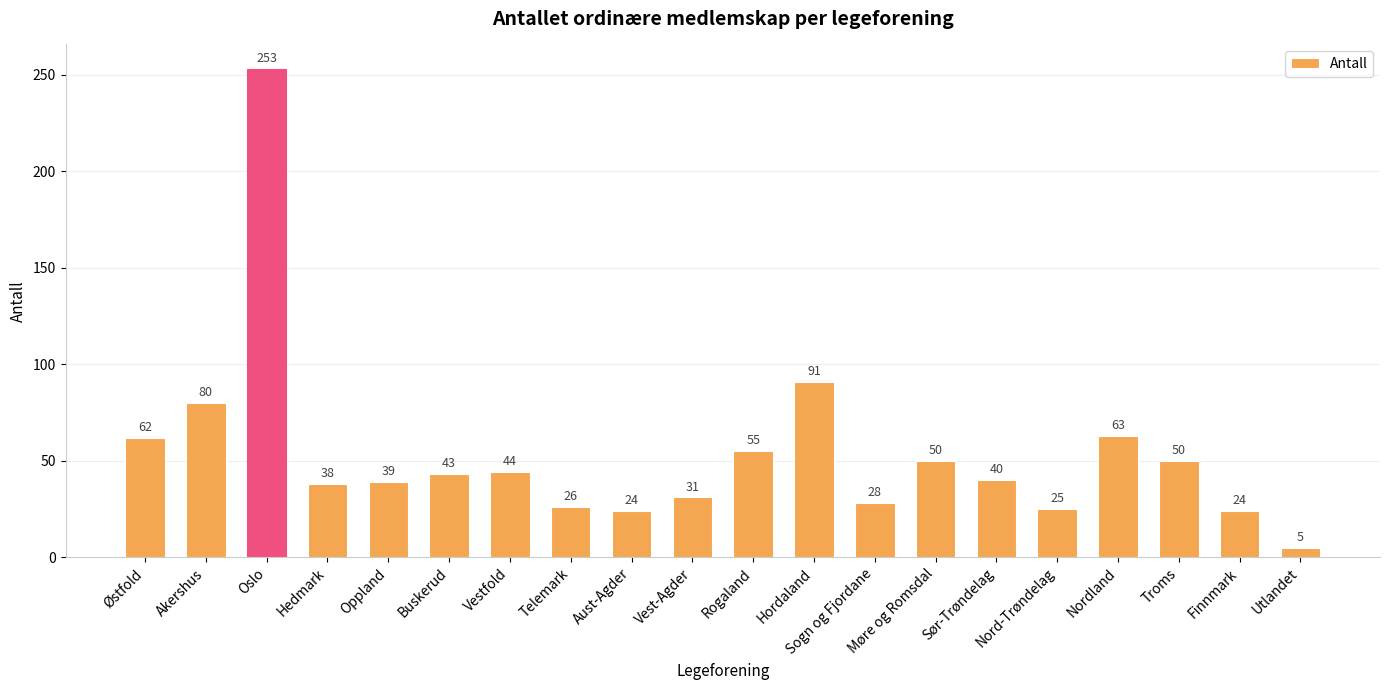

What is the sum of all values?

1071